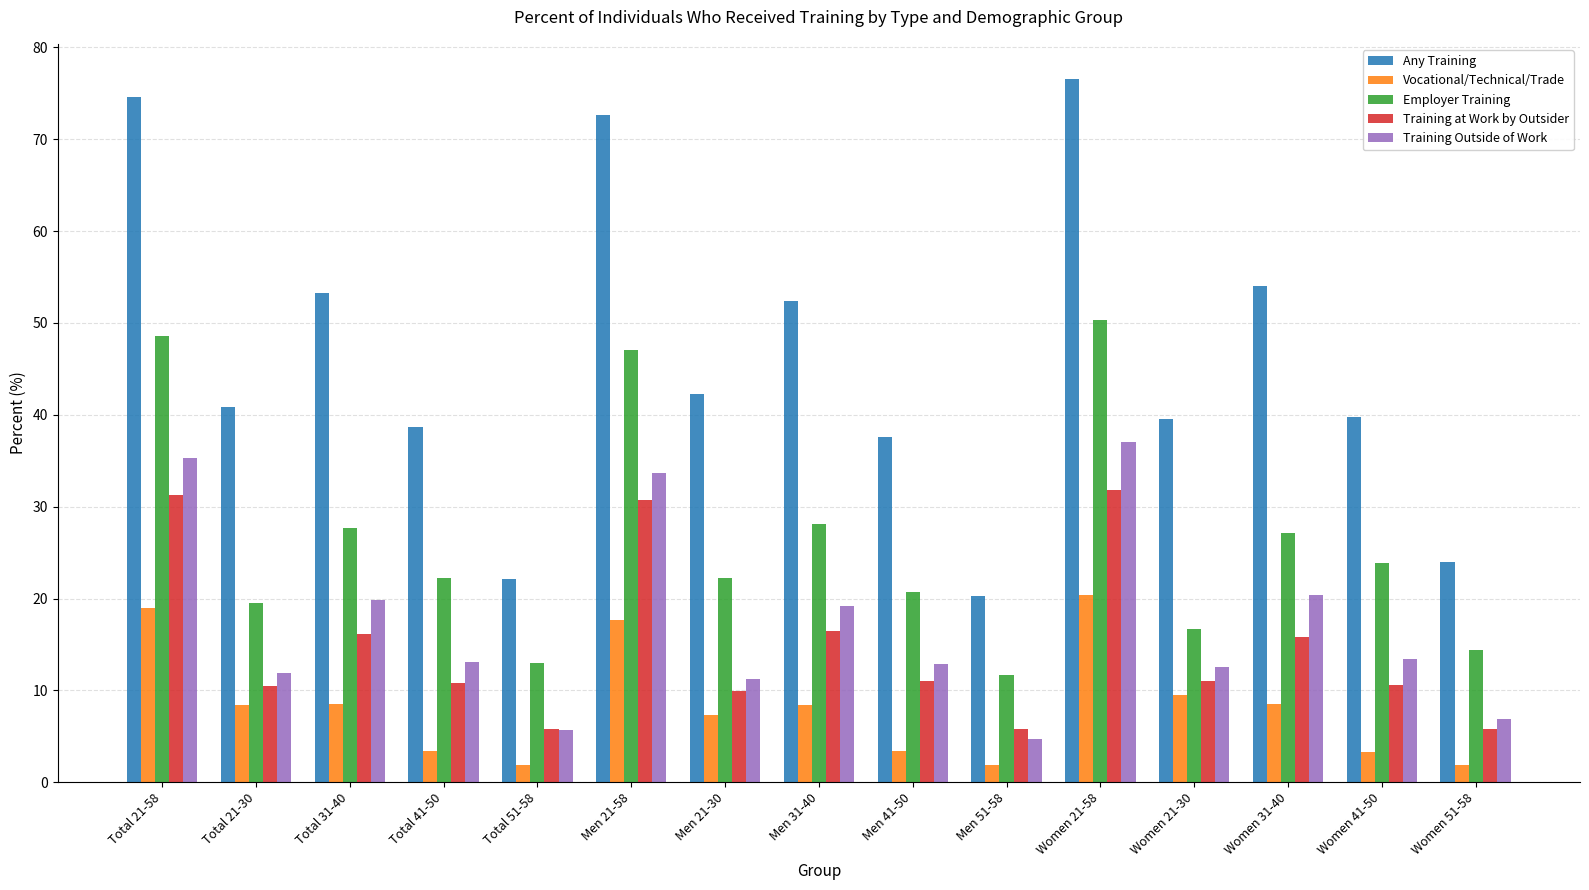

What is the label of the 9th bar from the right?

Men 21-30